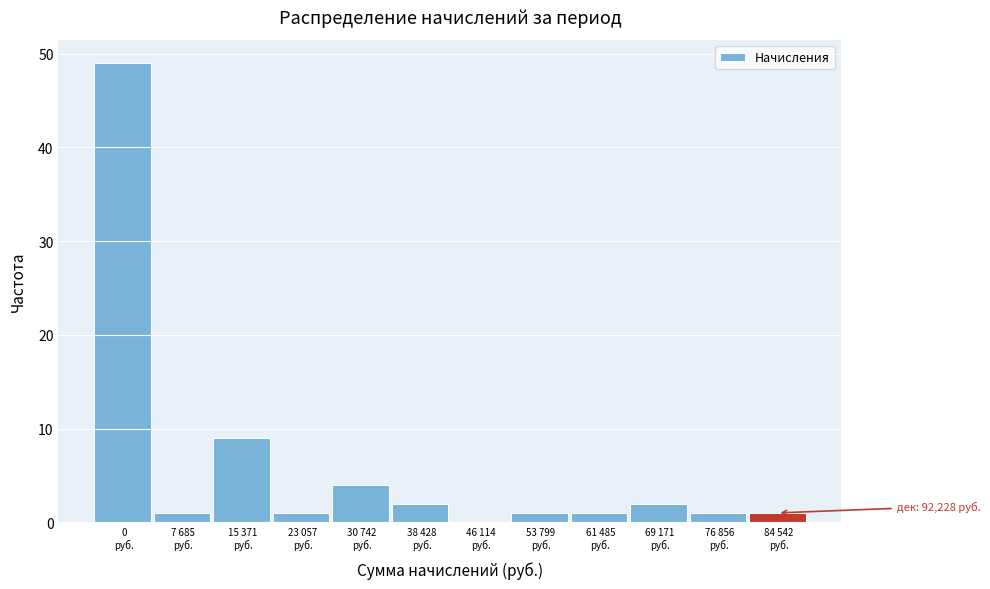

What is the maximum value shown in the chart?

49